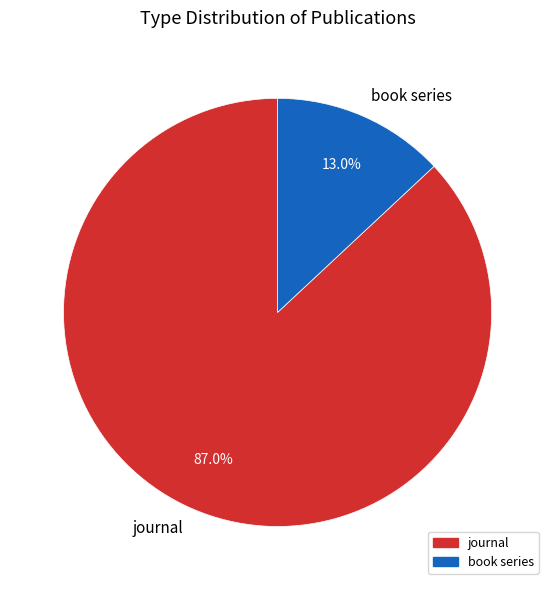

To the nearest percent, what is the average slice percentage?

50%